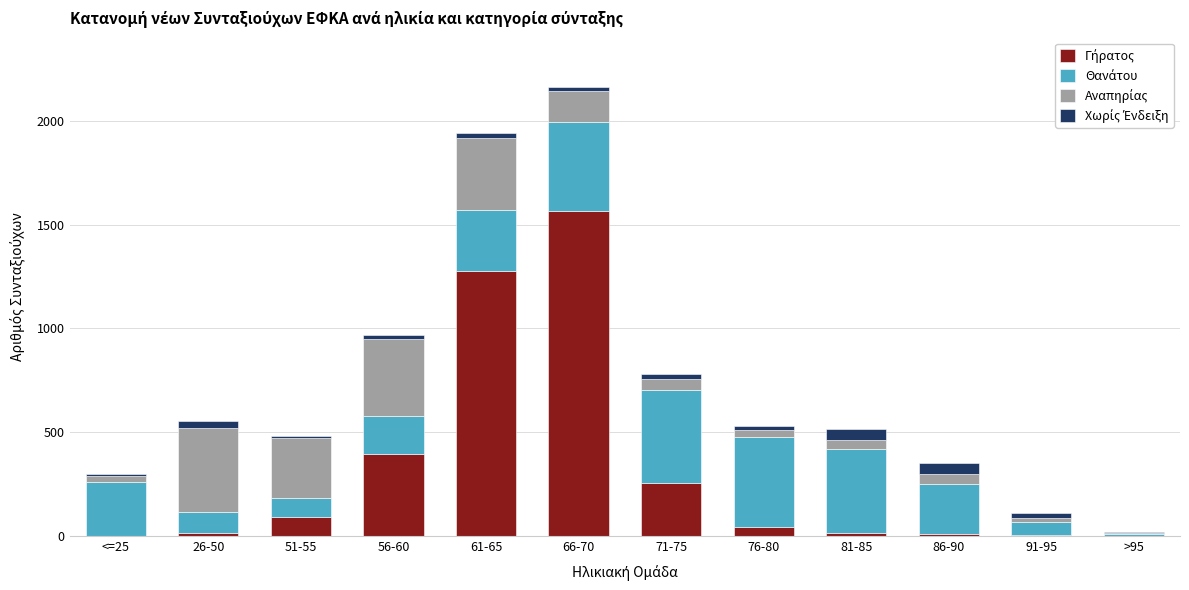

At which category is the sum across all series the highest?

66-70